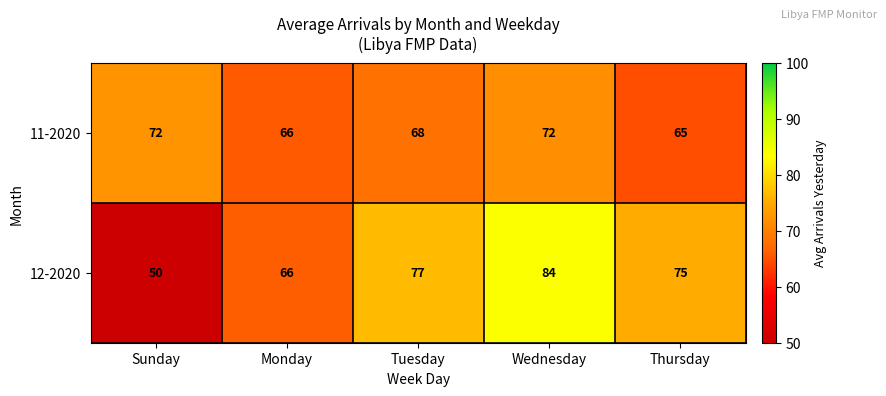

What is the approximate value of 12-2020 at Wednesday, to the nearest 10?

80